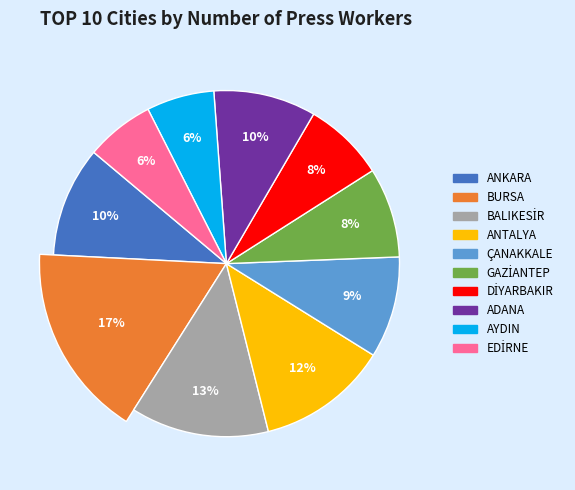

How many slices are in this pie chart?

10